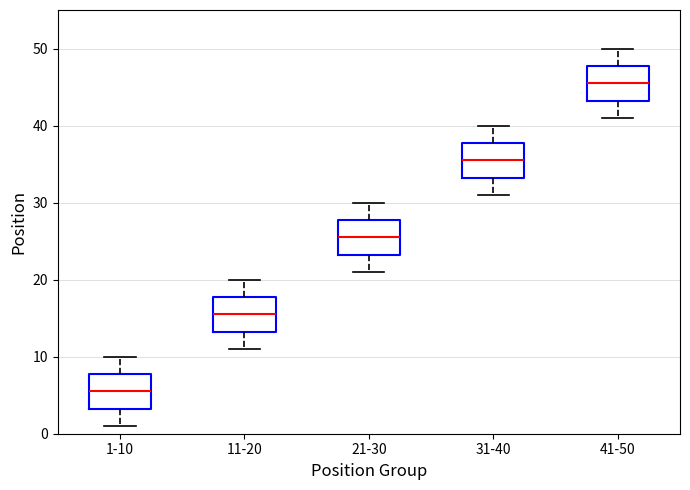

Where does the upper whisker of the box for 41-50 end on the y-axis? The values are not printed on the chart, so give them approximately, as read against the axis.

50